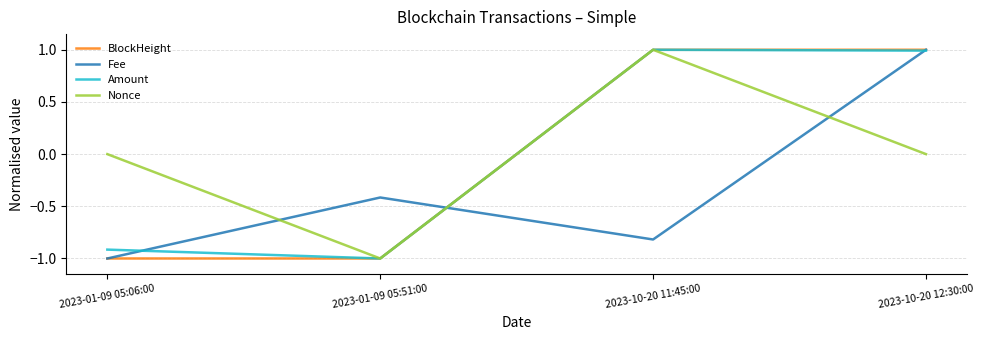

True or false: BlockHeight has a value of -1.0 at 2023-01-09 05:06:00.

True